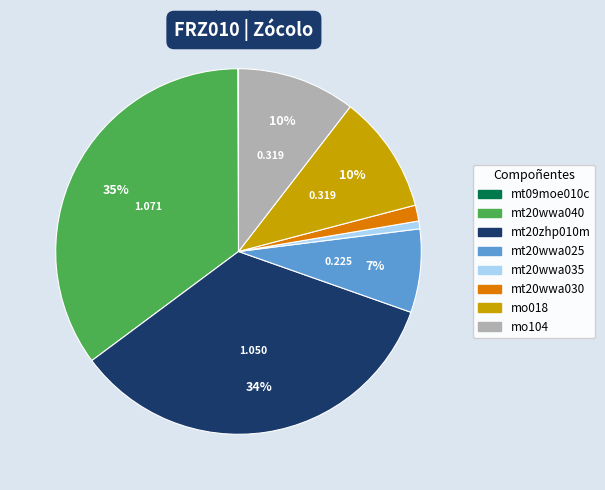

To the nearest percent, what portion does mt20wwa025 represent?

7%